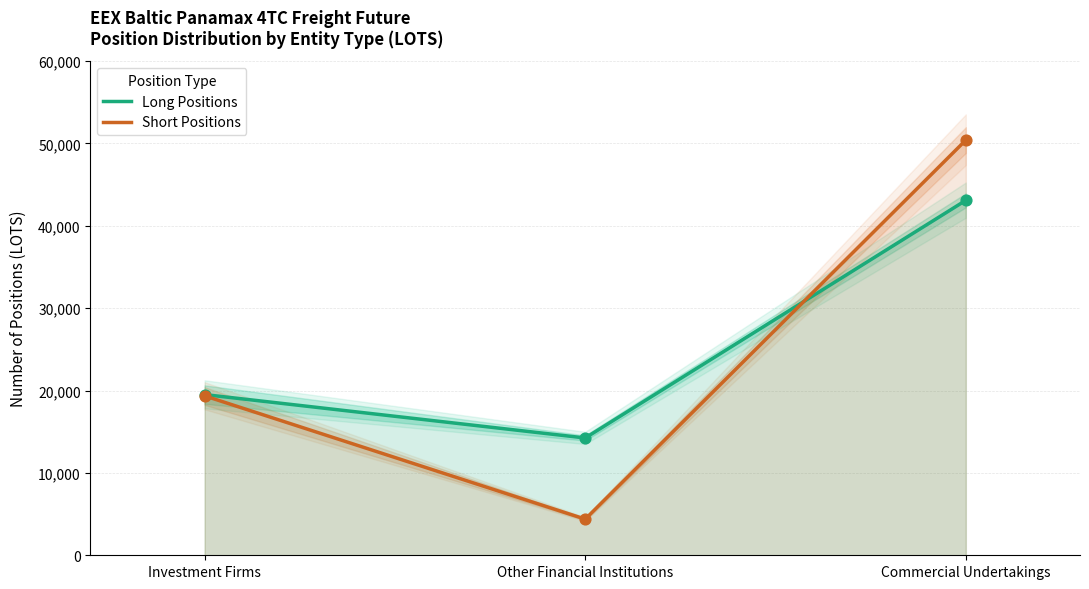

What are all the series names shown in the legend?

Long Positions, Short Positions